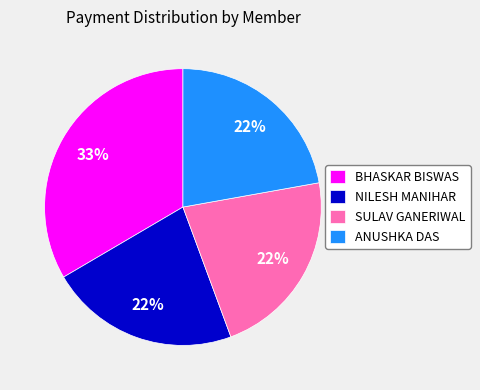

How many segments does this pie chart have?

4